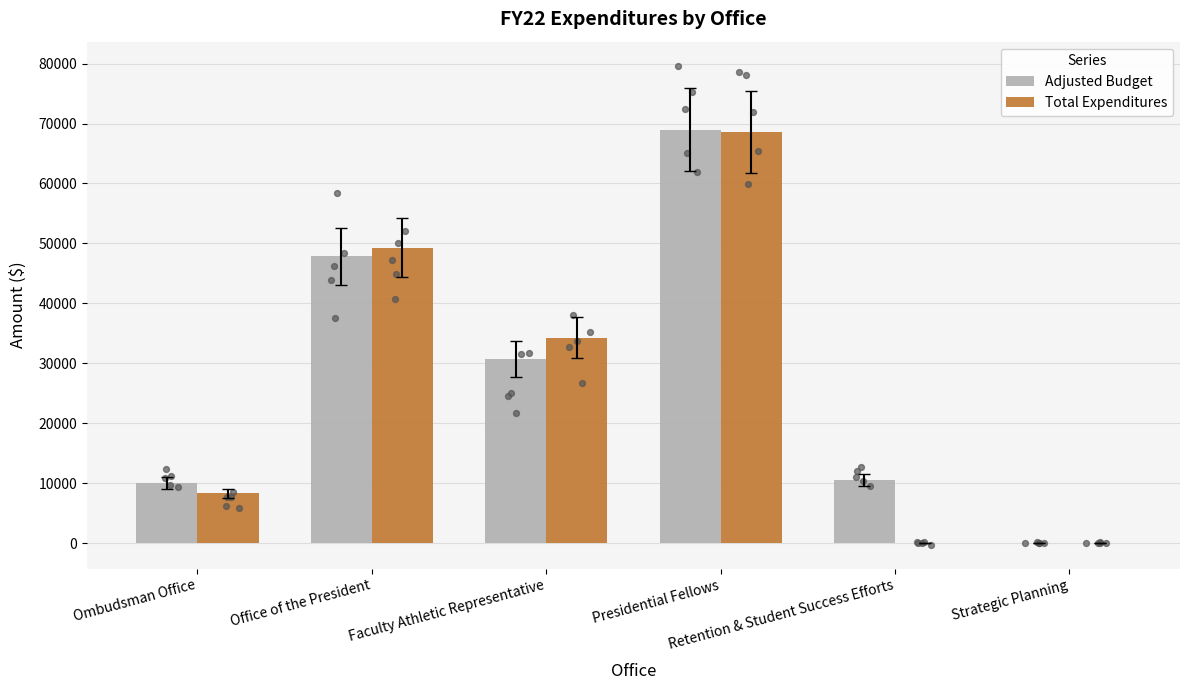

At which category is the sum across all series the highest?

Presidential Fellows